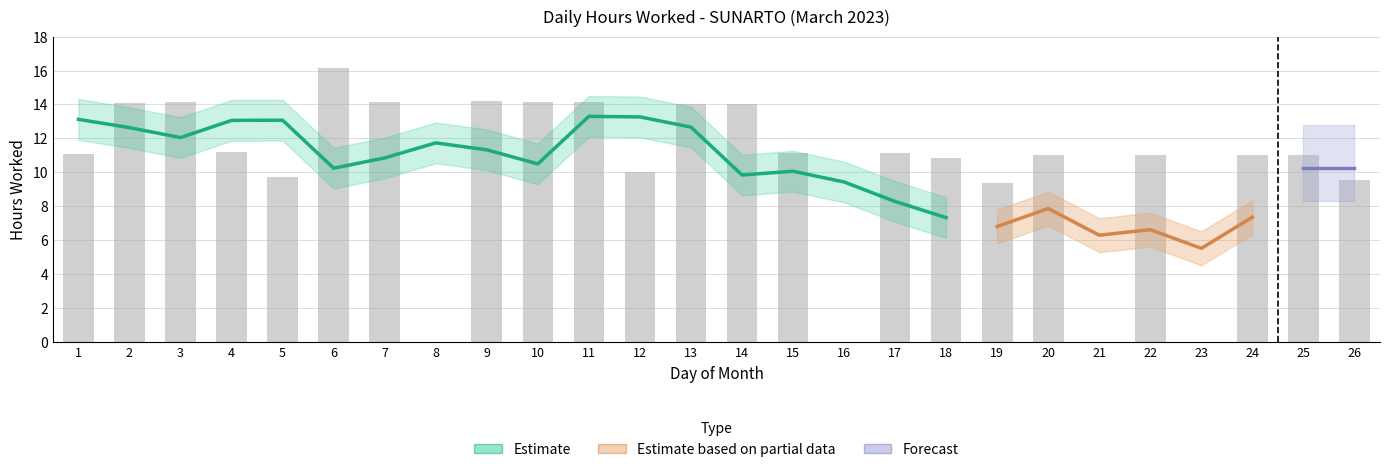

What is the difference between the second highest and second lowest values?

14.2